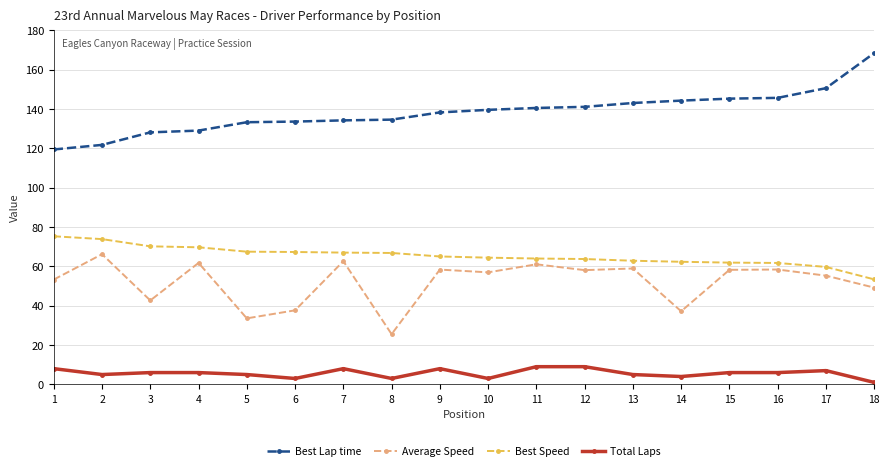

Is it true that Total Laps equals 7.0 at 17?

True